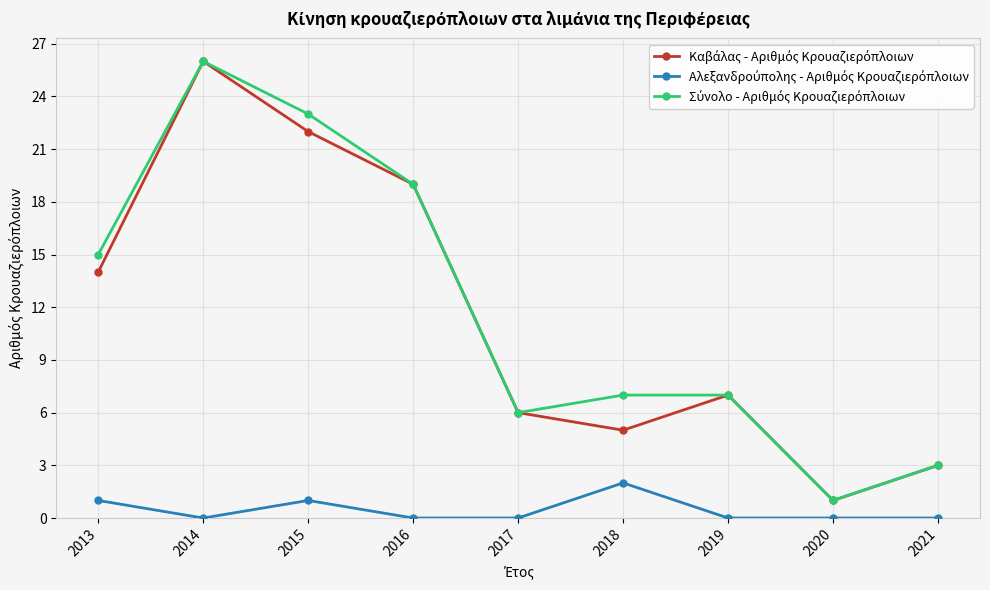

What is the spread (max minus min) of values at 2018?

5